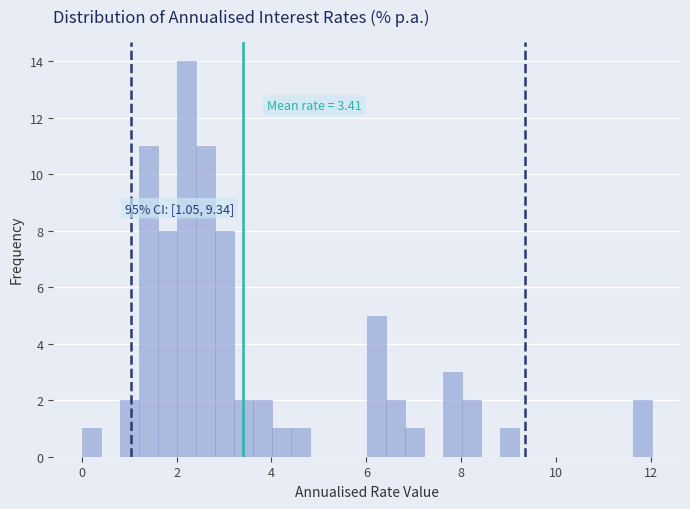

Read against the x-axis, roughly where is the centre of the tallest bar?

2.2